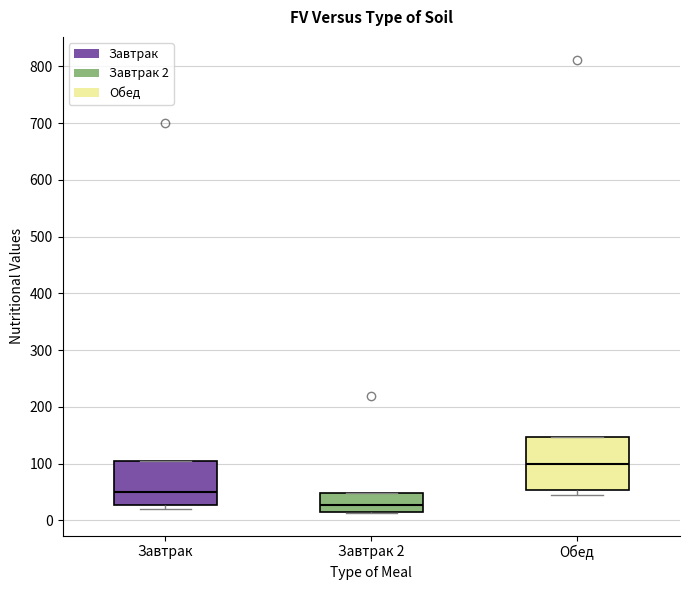

Which box is the tallest, from its lower edge to its upper edge?

Обед